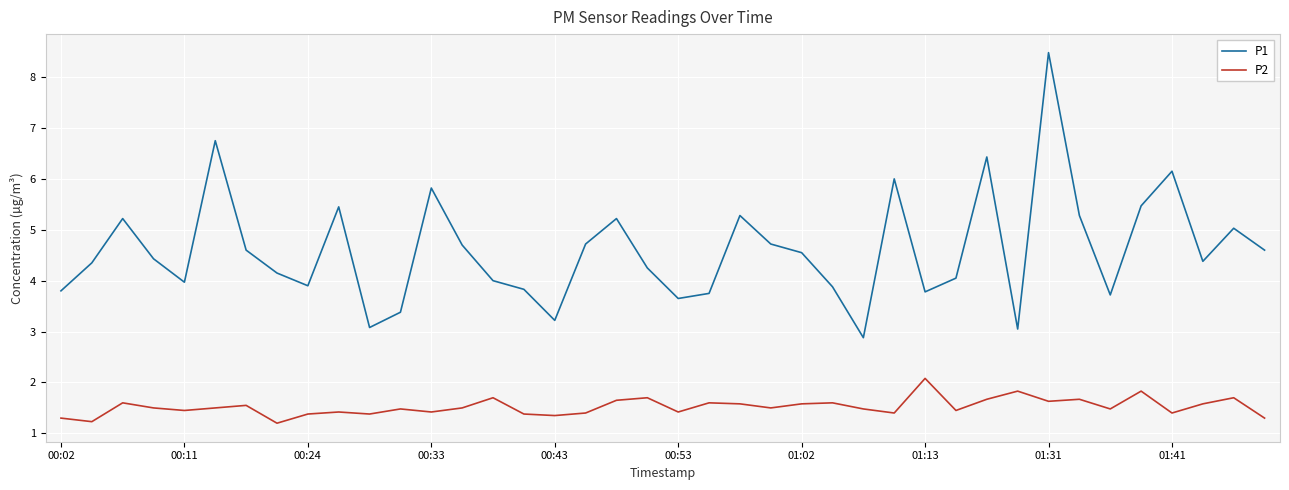

True or false: P1 and P2 cross at least once.

False